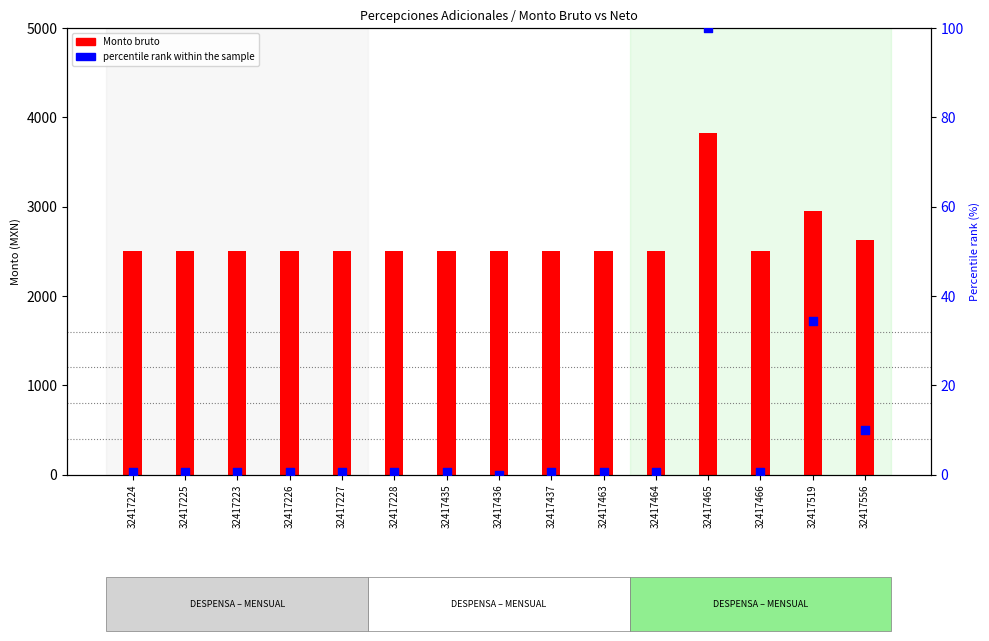

Which series has the widest spread of Y values?

Monto bruto